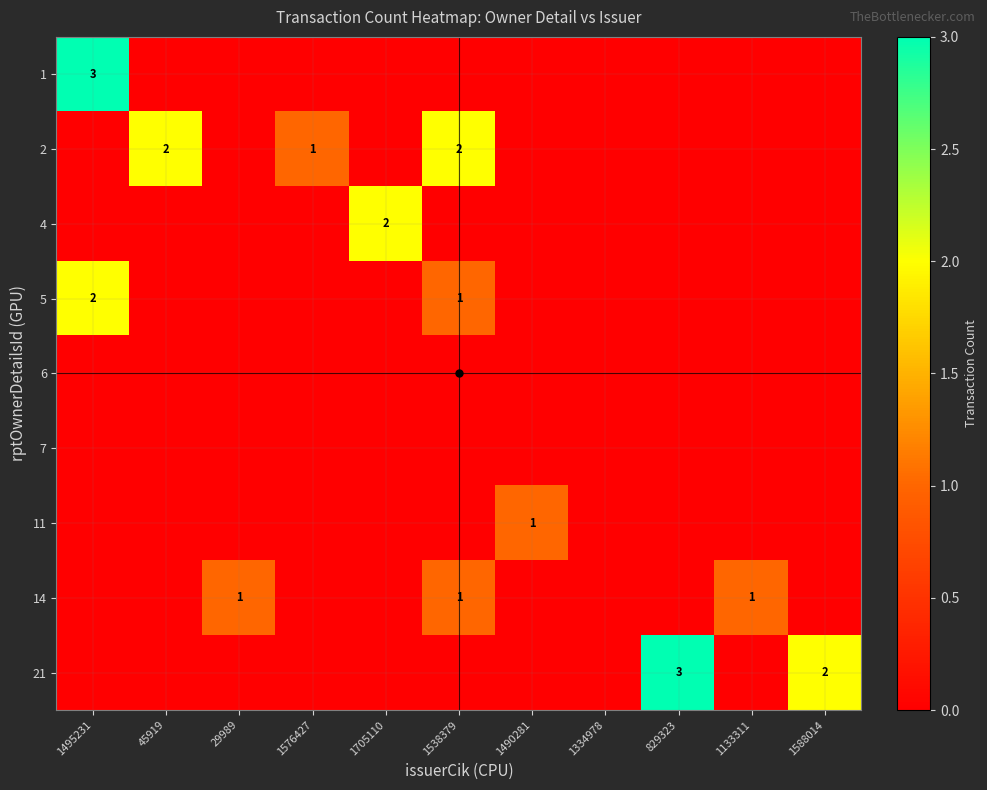

Which series has the largest range (max minus min)?

1